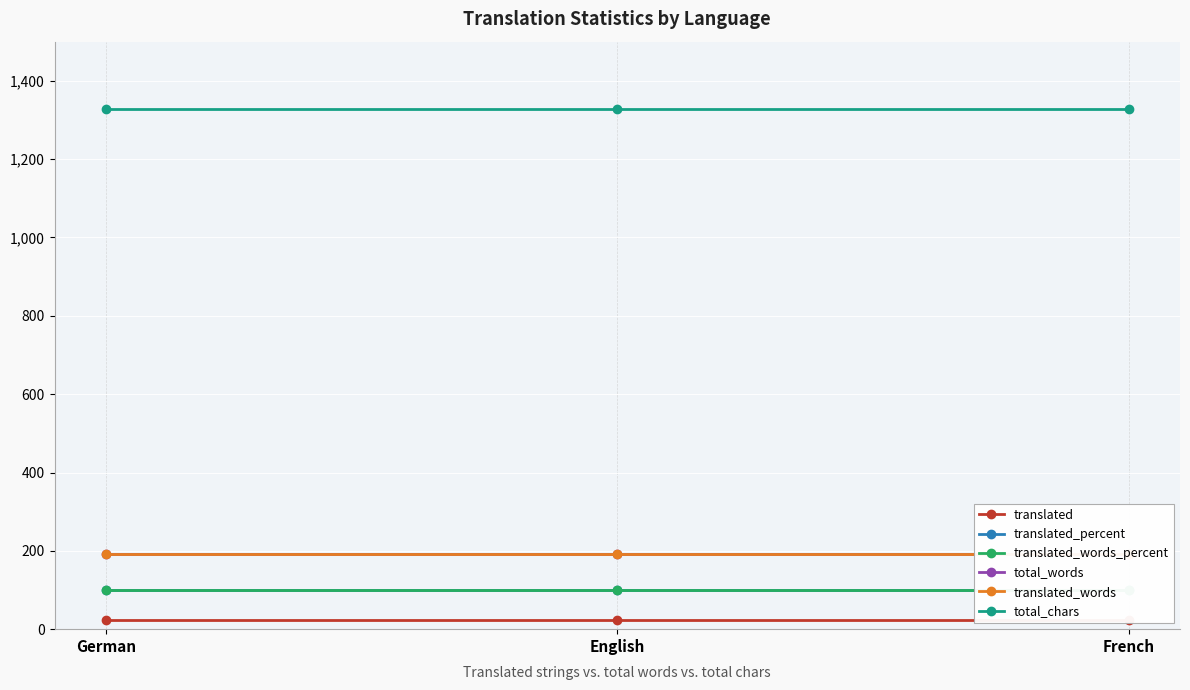

How many lines are shown in the chart?

6